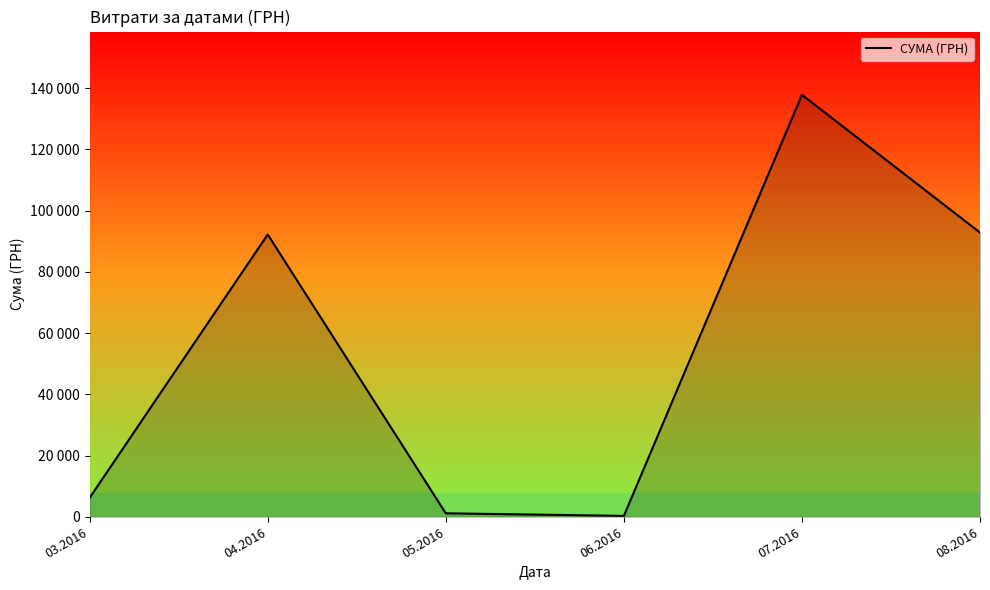

Is this an area chart (filled region under the line)?

Yes